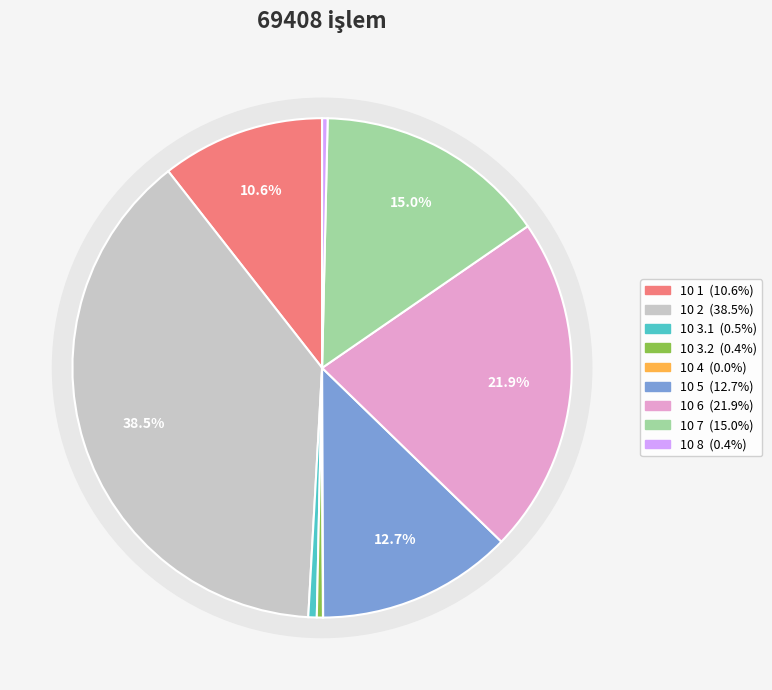

True or false: 10 6 accounts for 28% of the total.

False